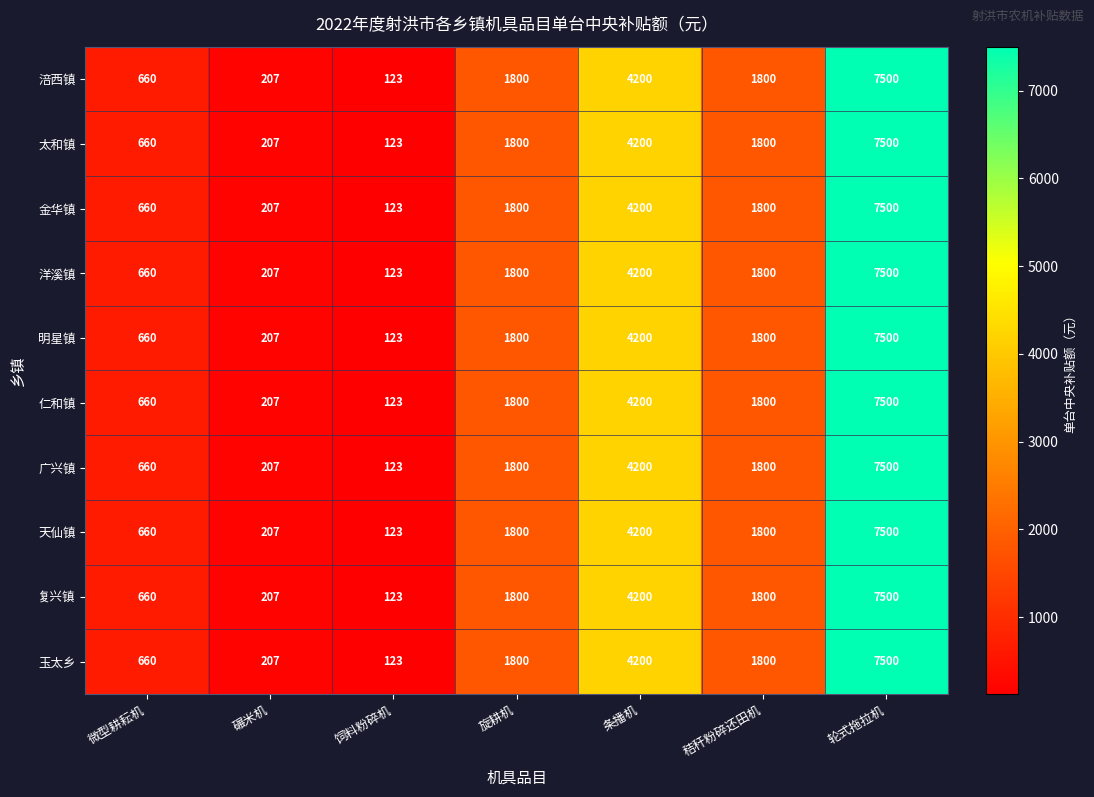

What is the minimum value shown in the chart?

123